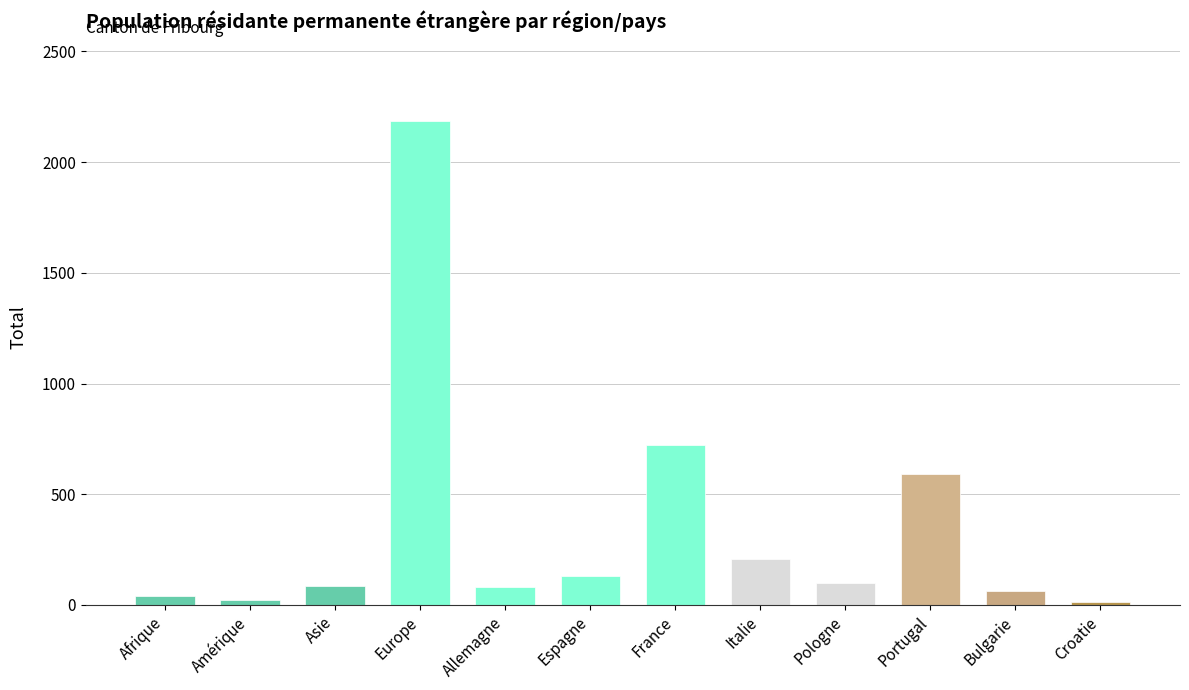

Count the number of categories in the chart.

12